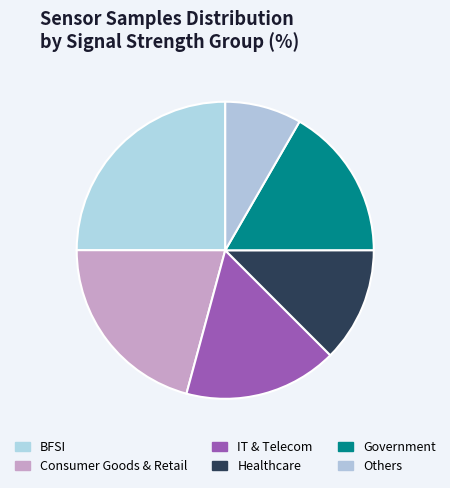

How many segments does this pie chart have?

6